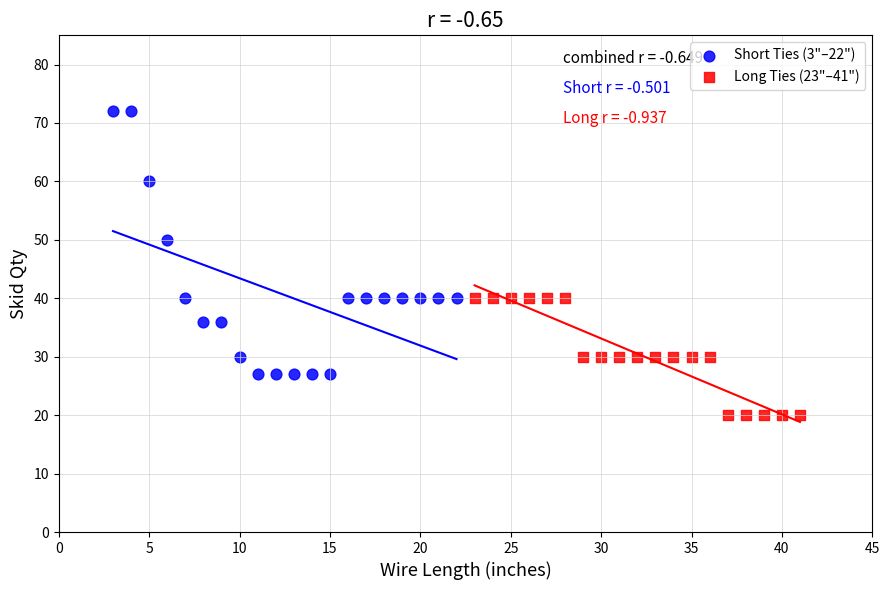

Which series has the widest spread of Y values?

Short Ties (3"–22")